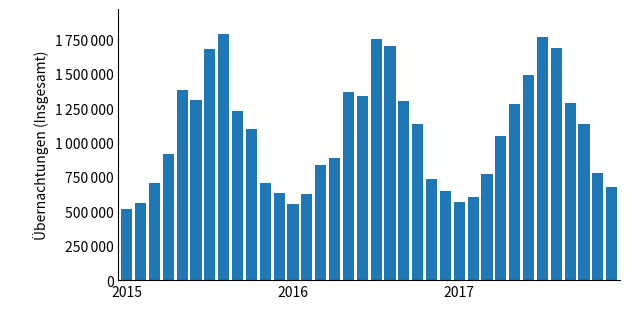

What is the average value?

1069148